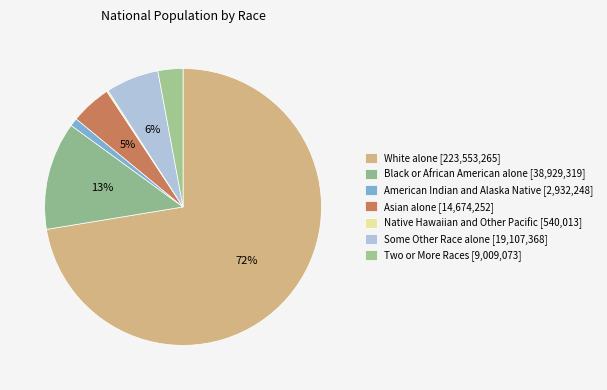

Which category has the smallest portion of the pie?

Native Hawaiian and Other Pacific